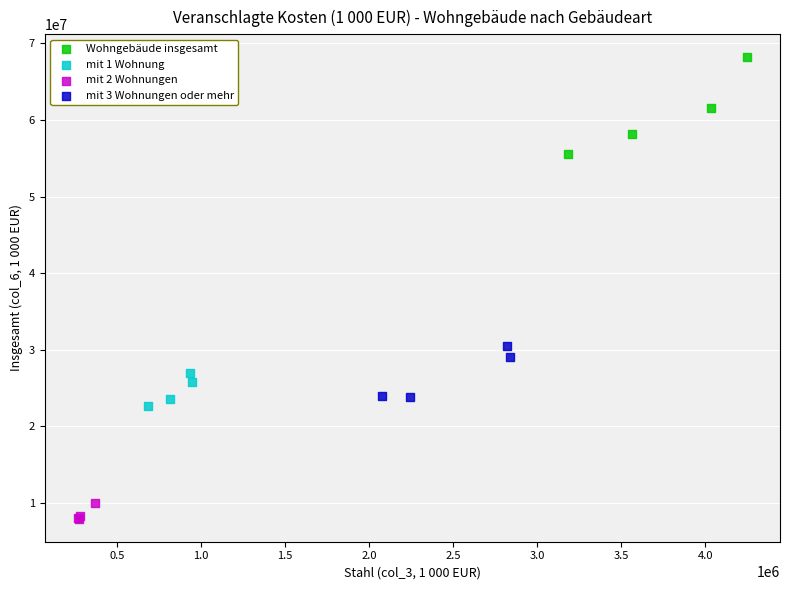

Which series reaches the minimum Y coordinate?

mit 2 Wohnungen